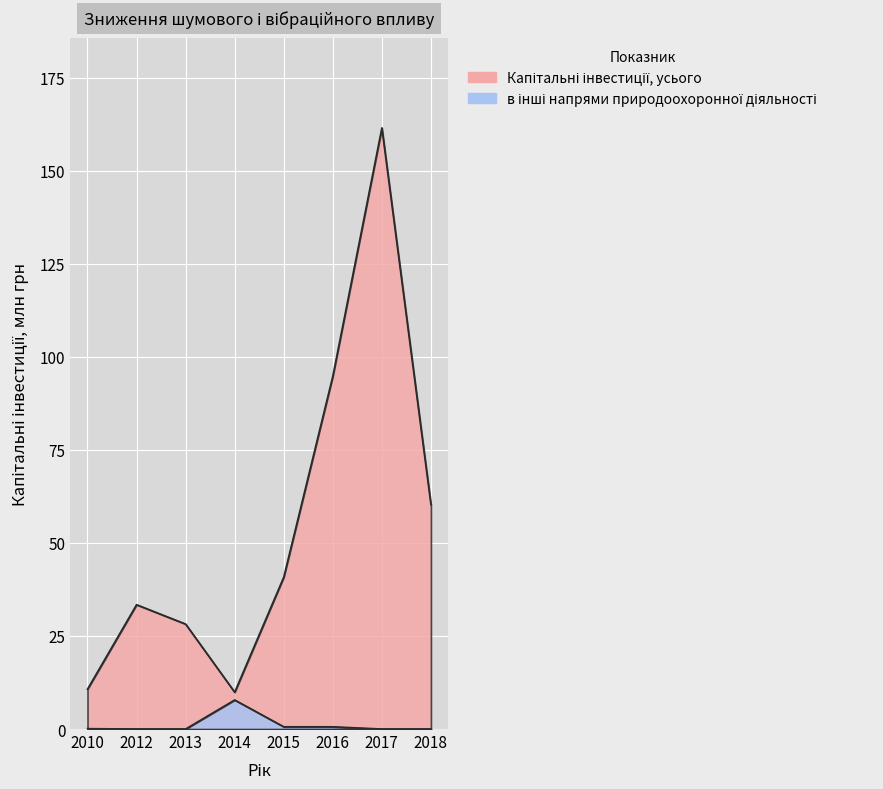

What is the average value of the Капітальні інвестиції, усього series?

54.9